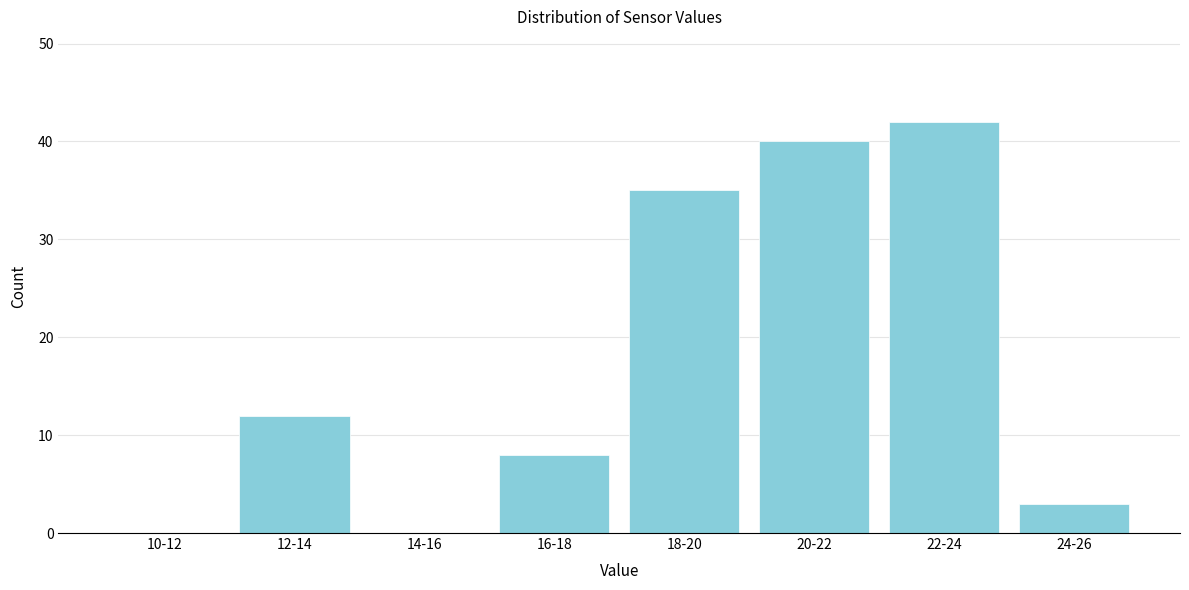

Reading left to right, what are all the values shown in this chart?

10-12=0	12-14=12	14-16=0	16-18=8	18-20=35	20-22=40	22-24=42	24-26=3